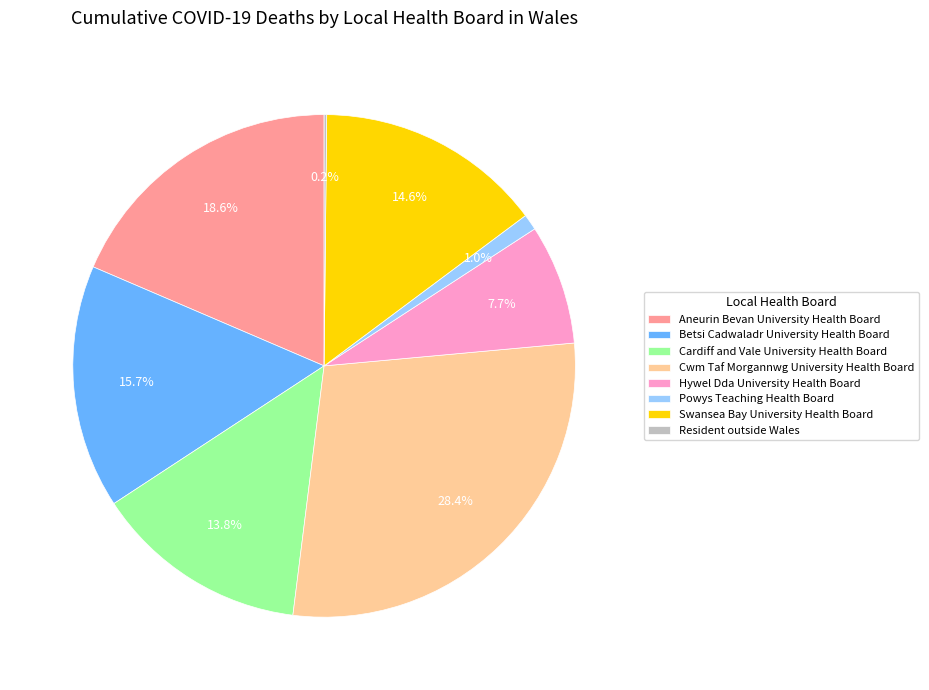

Between Cardiff and Vale University Health Board and Aneurin Bevan University Health Board, which is larger?

Aneurin Bevan University Health Board